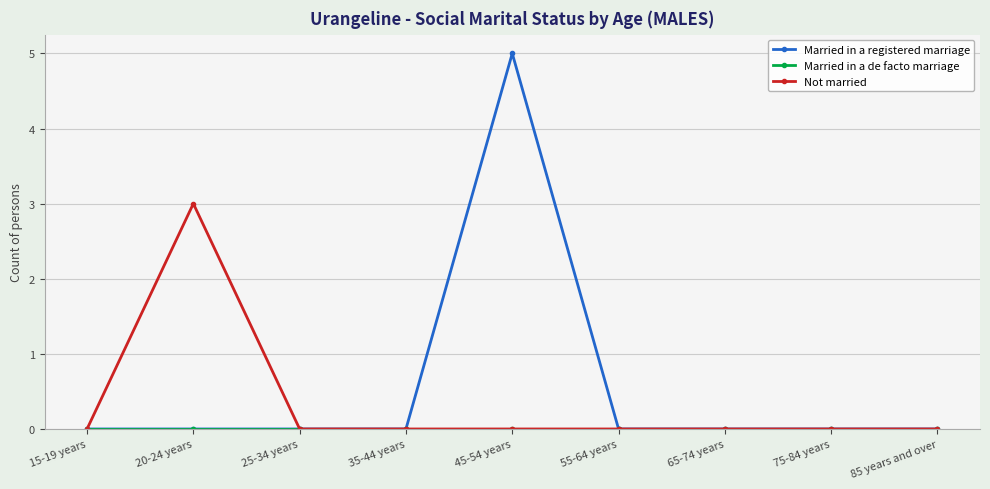

Which series has the largest total across all categories?

Married in a registered marriage